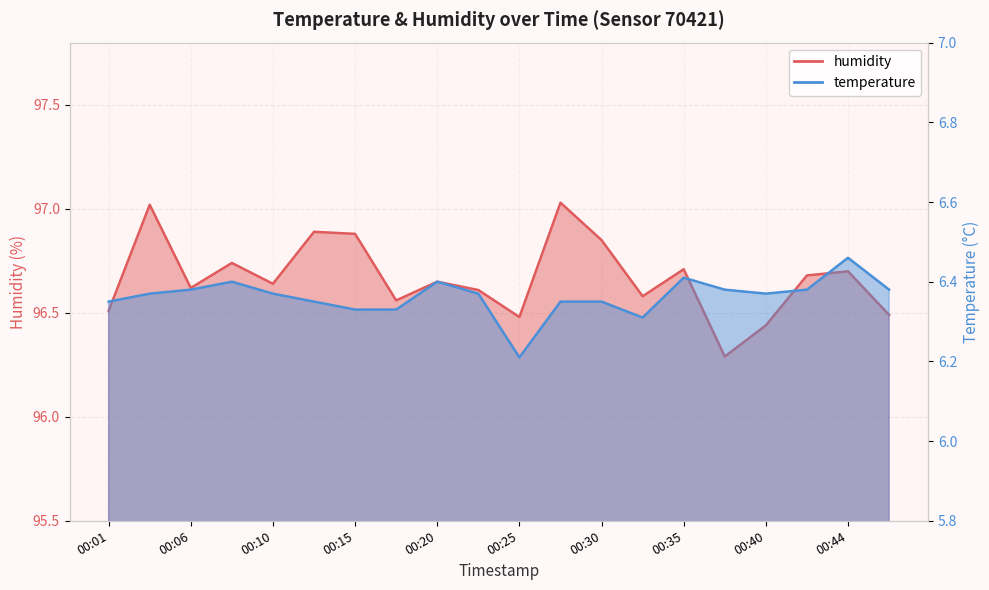

What is the spread (max minus min) of values at 00:23?

90.2